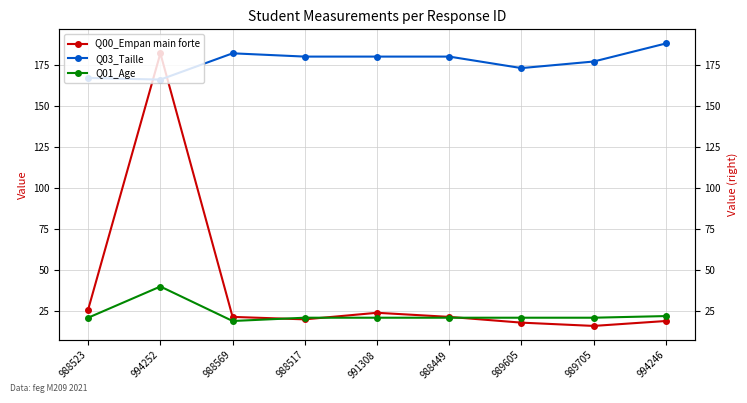

Is it true that Q00_Empan main forte equals 24.9 at 989705?

False